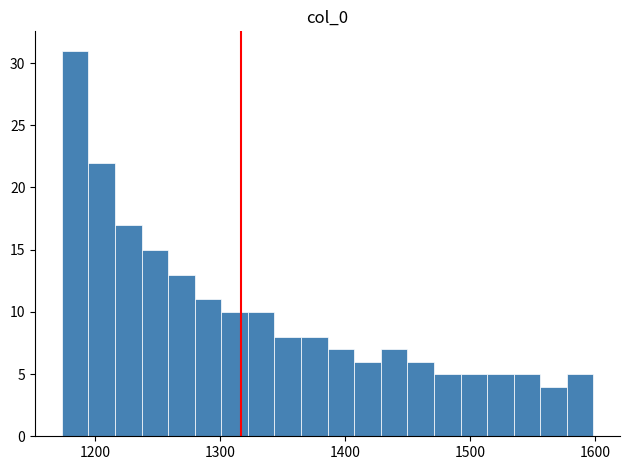

Read against the x-axis, roughly where is the centre of the tallest bar?

1180